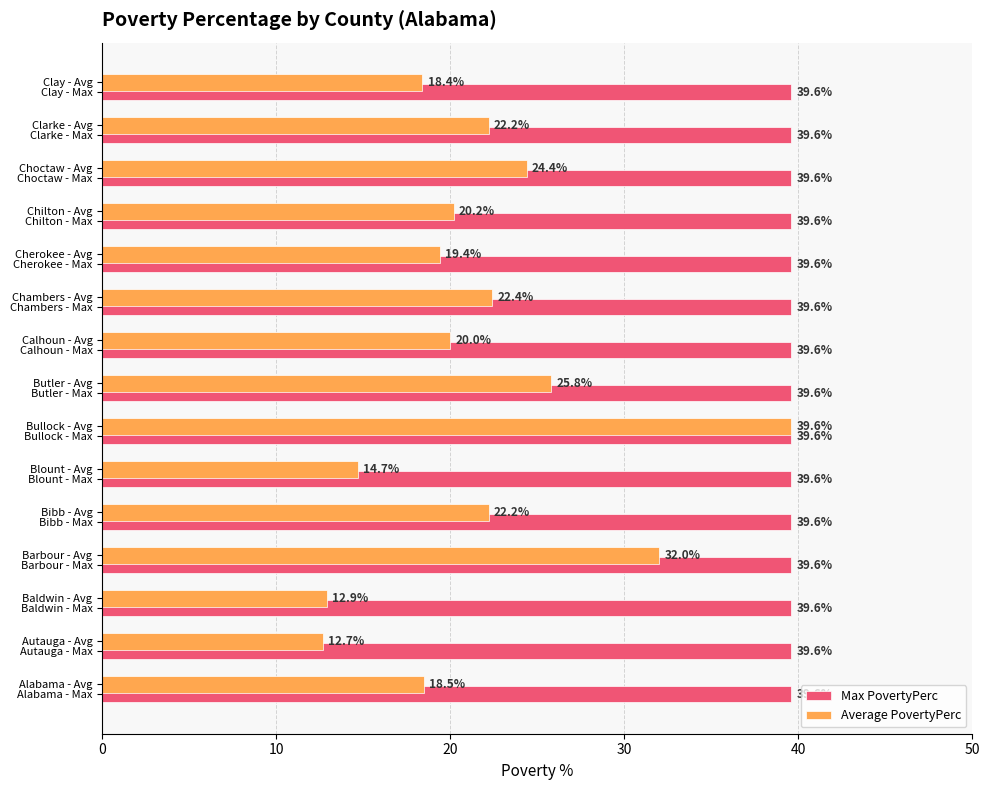

Where is Average PovertyPerc nearest to the value 26?

Butler - Avg